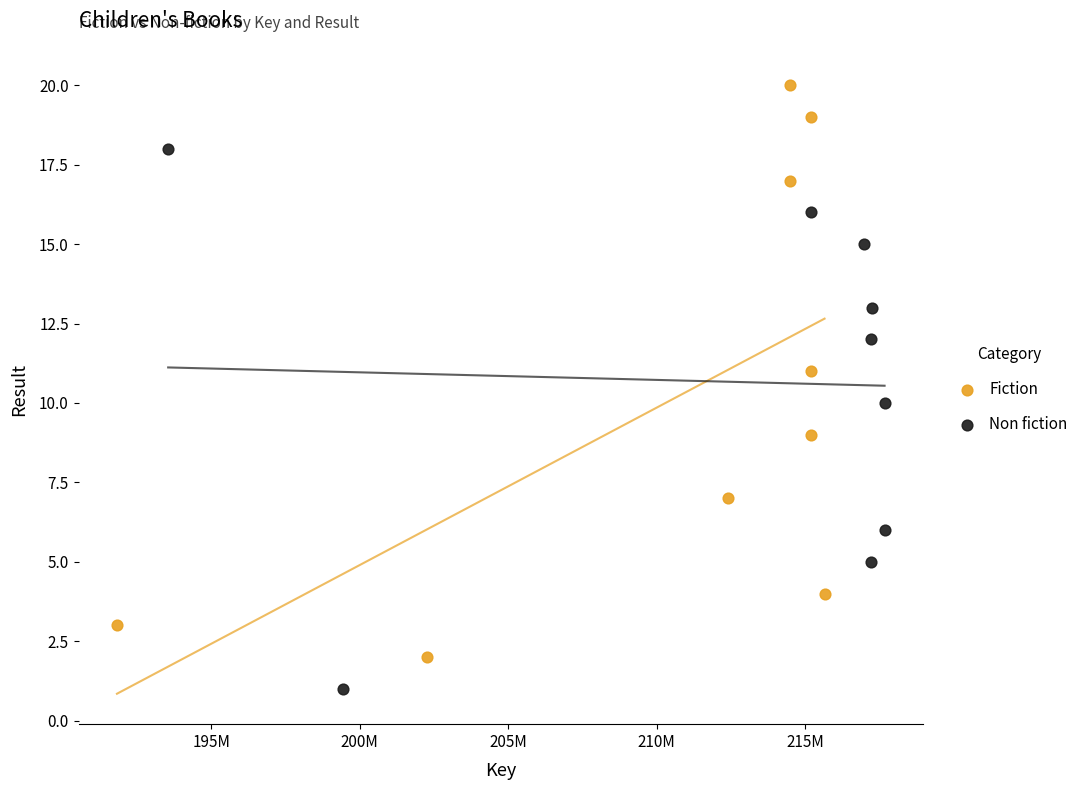

Which series has the largest Y range (max minus min)?

Fiction